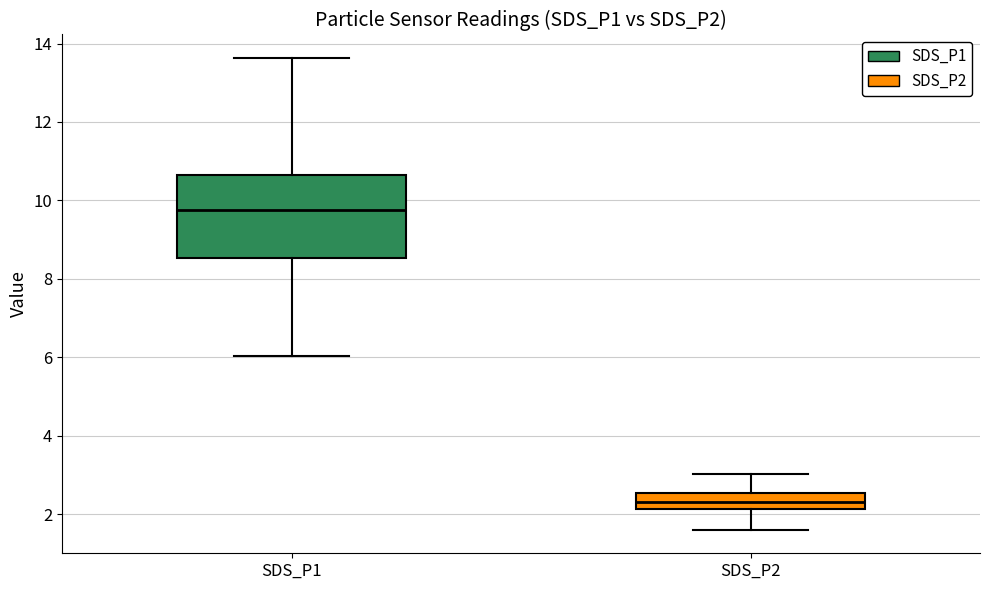

Which box has the lowest median line?

SDS_P2